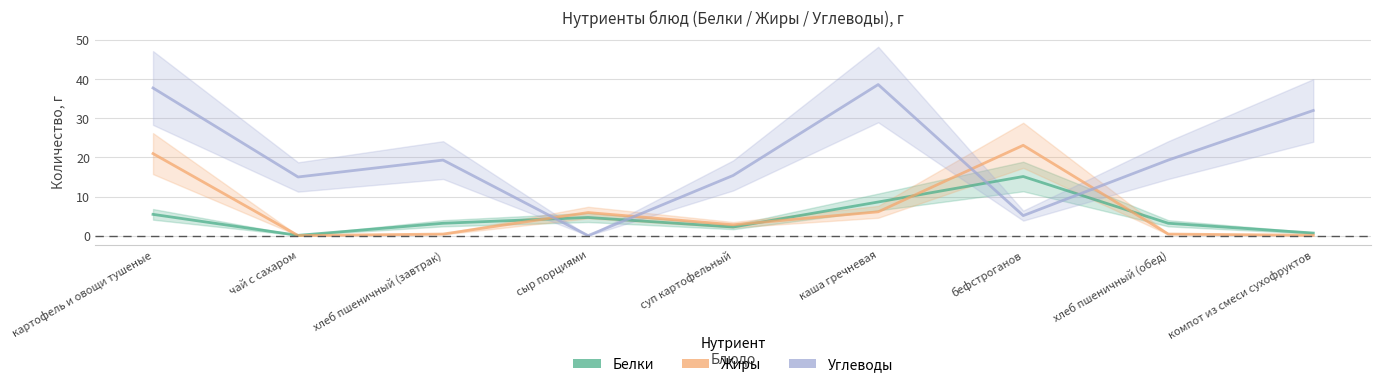

Does the chart display data point markers on the line(s)?

No